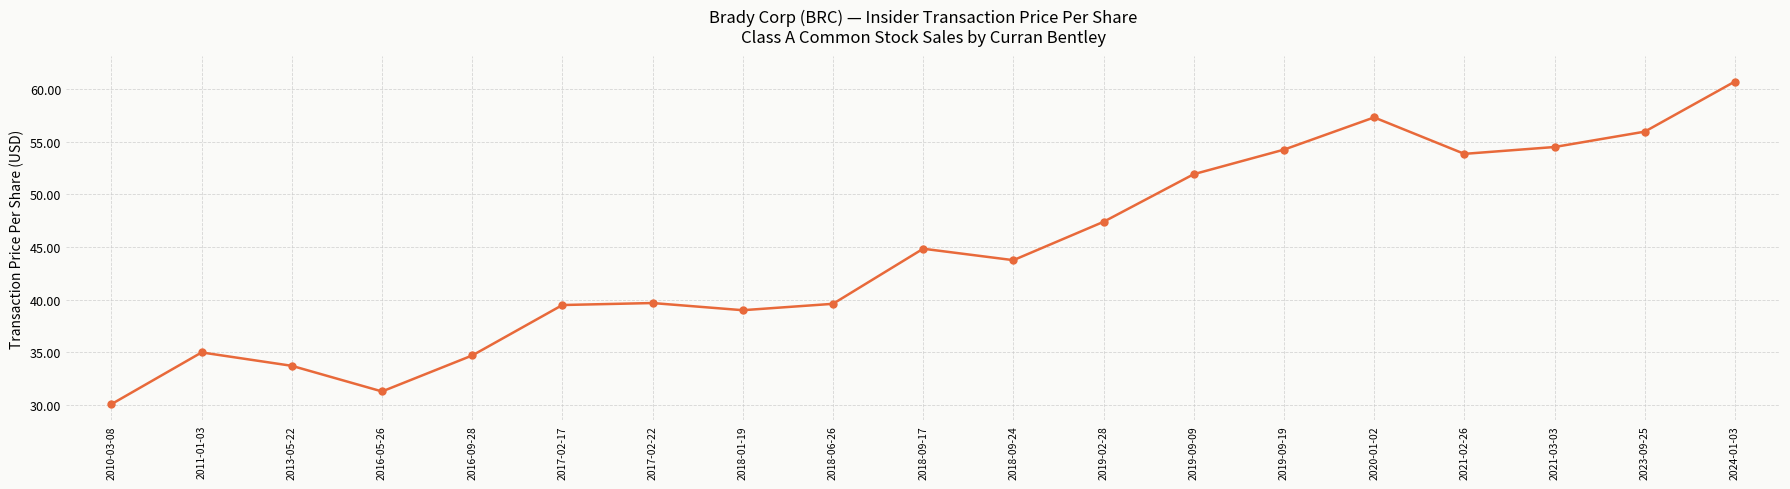

What is the change in value from 2011-01-03 to 2018-09-24?

+8.8